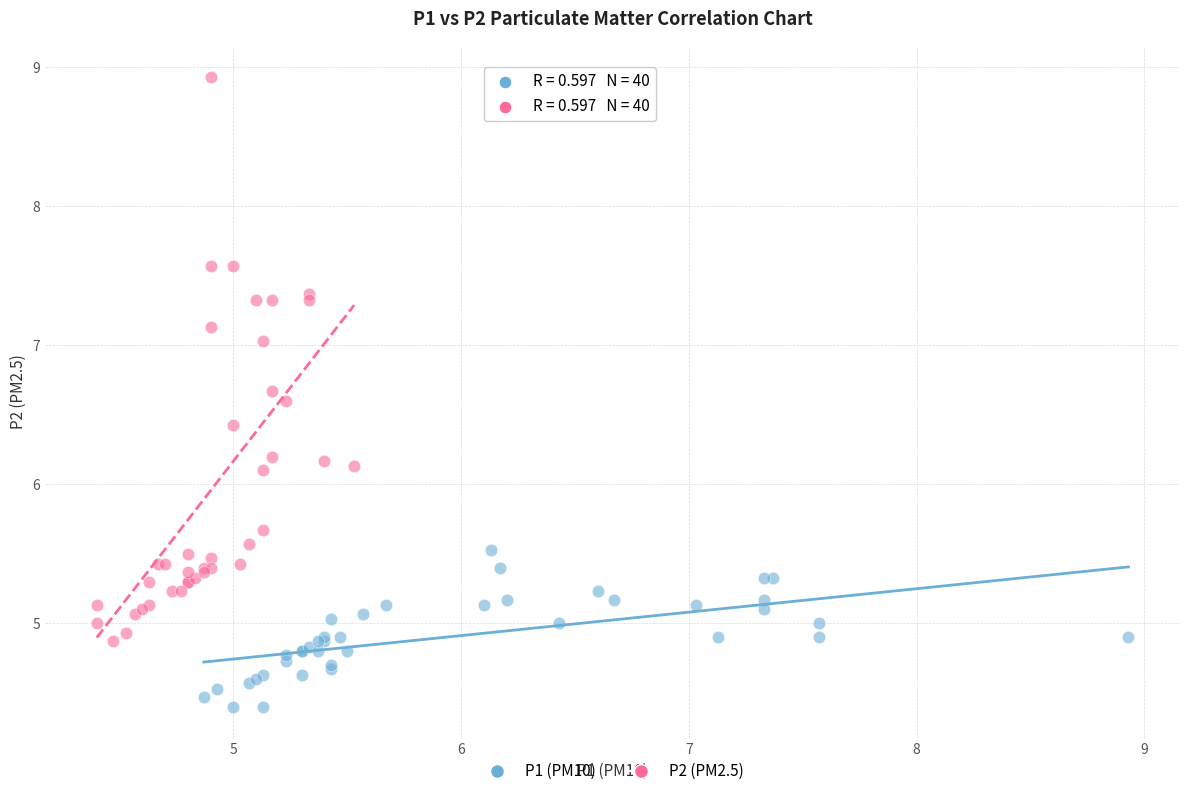

What are all the series names shown in the legend?

P1 (PM10), P2 (PM2.5)